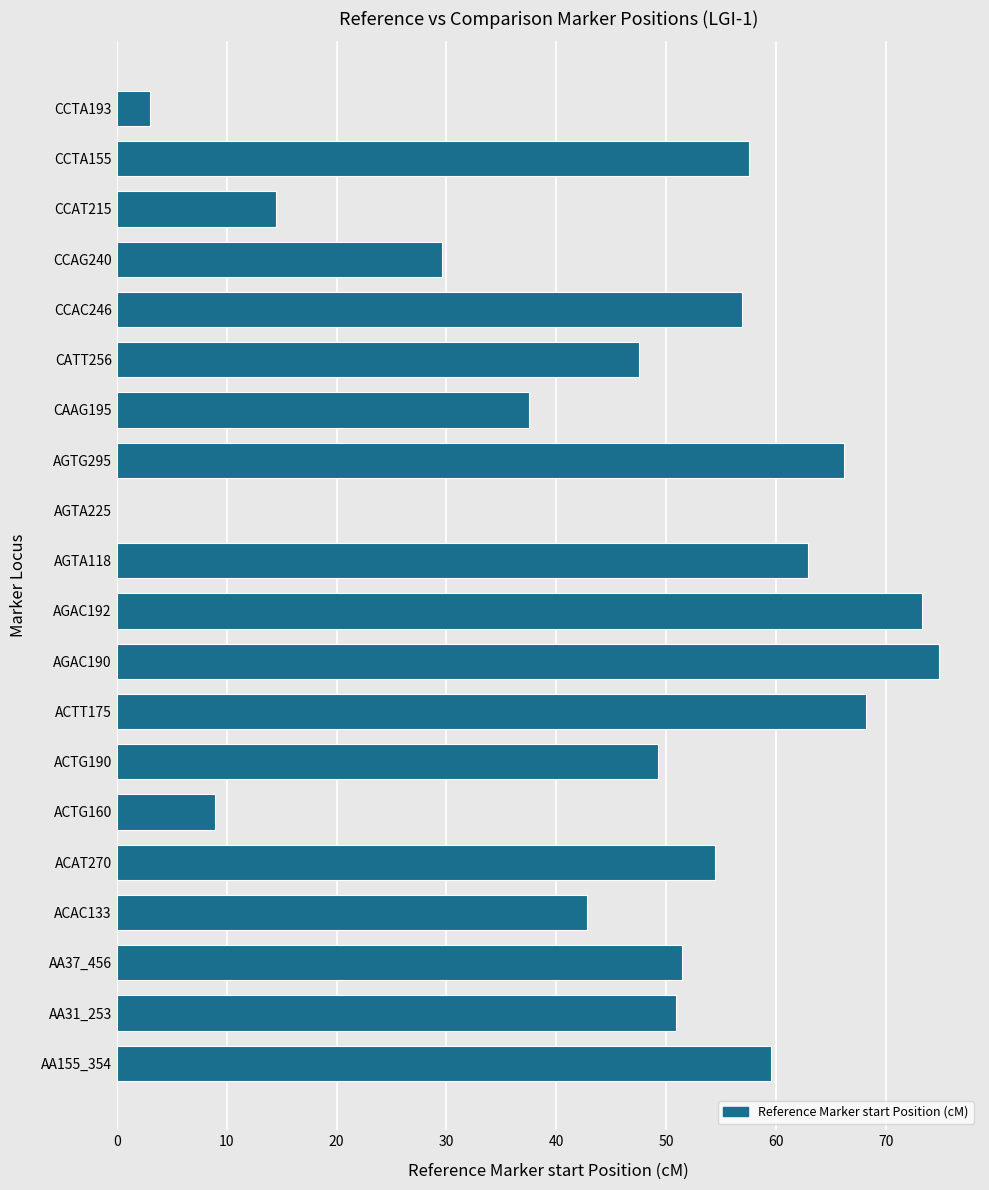

What is the sum of all values?

909.0